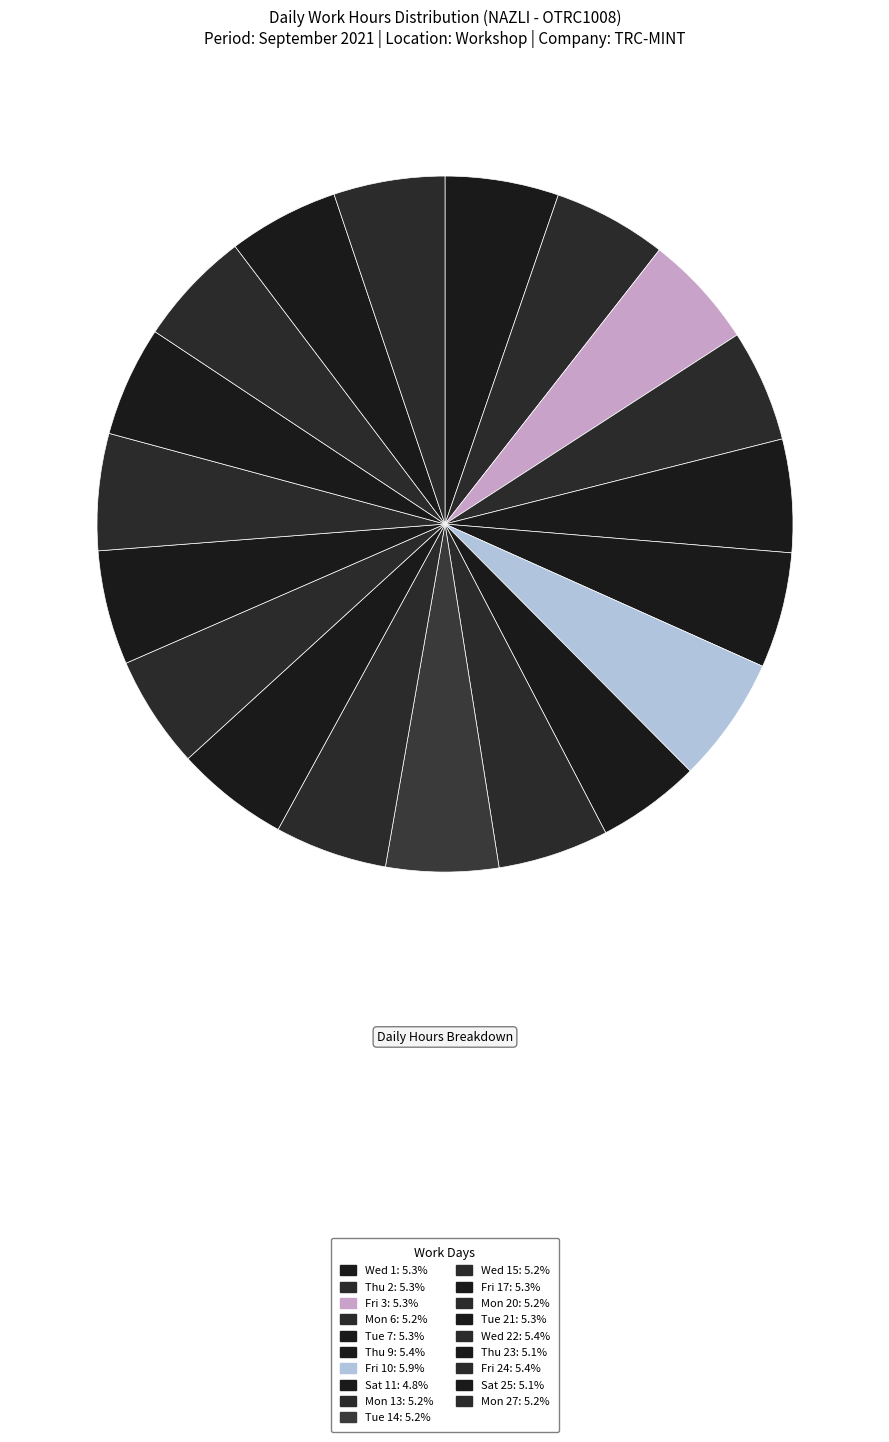

How many segments does this pie chart have?

19